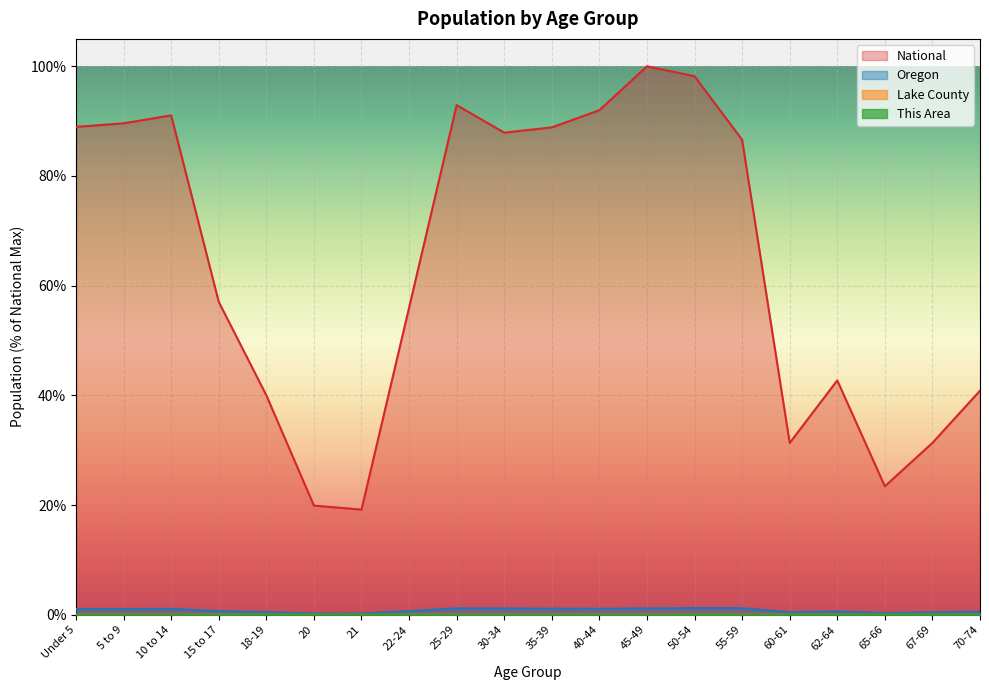

At which label does National first exceed 86?

Under 5